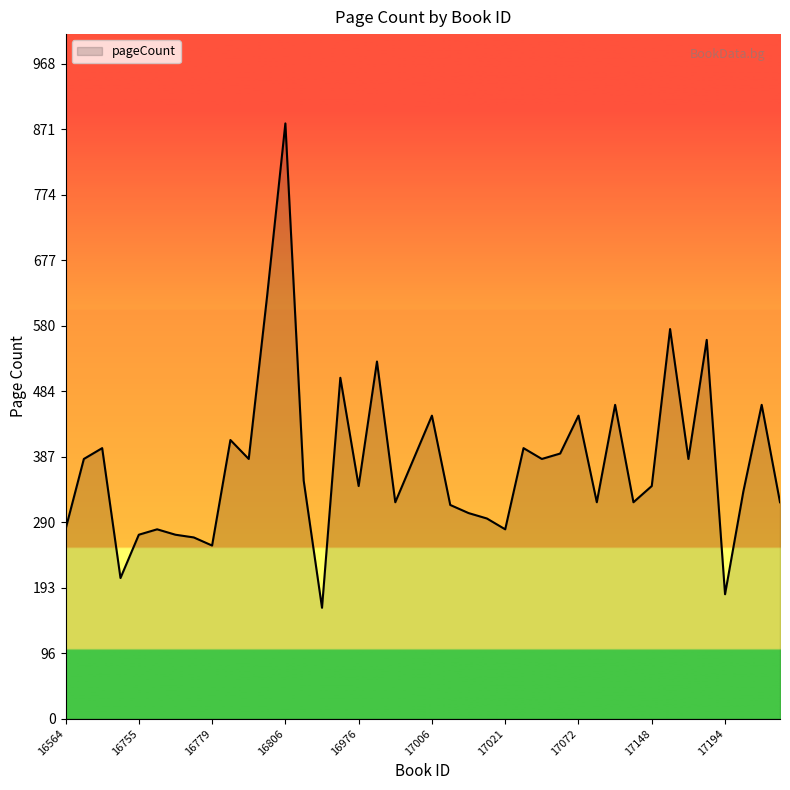

What is the difference between the maximum and minimum values?

716